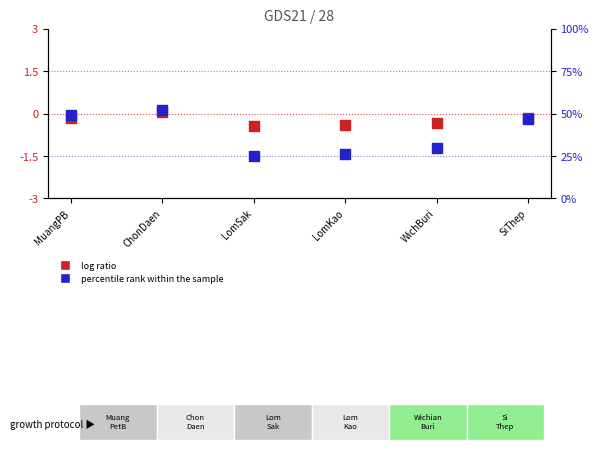

Which series reaches the minimum Y coordinate?

log ratio